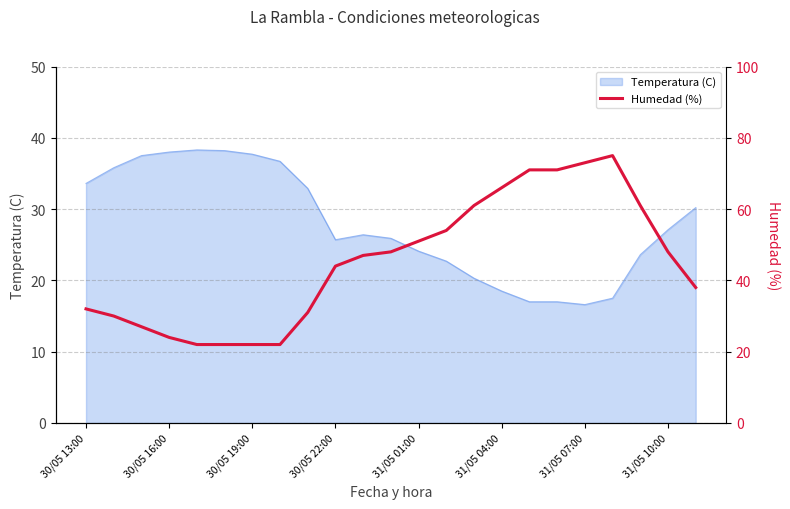

What is the lowest value of the Temperatura (C) series?

16.6